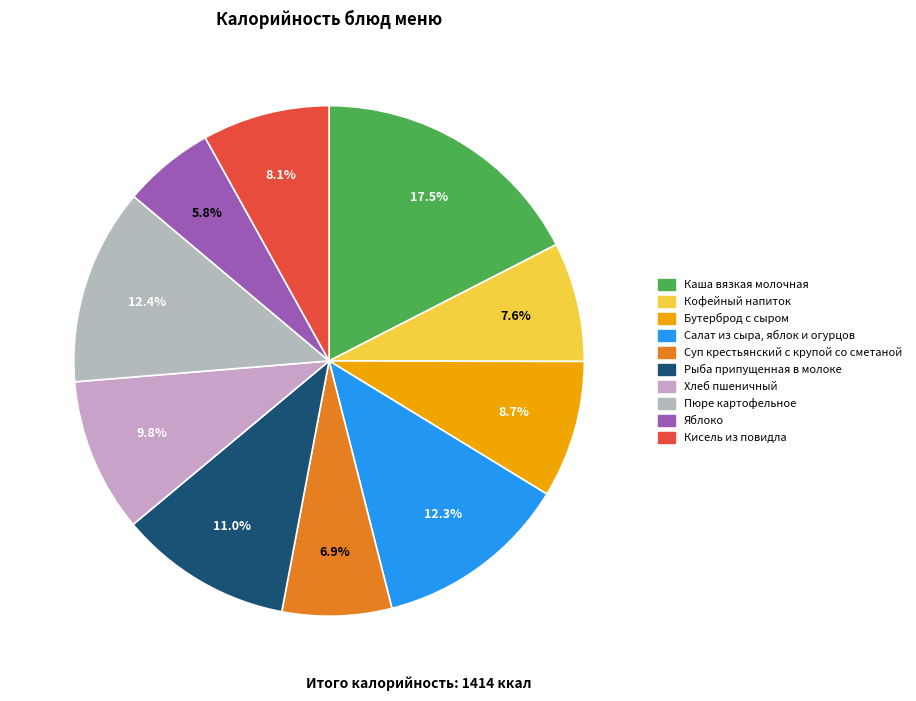

What portion of the pie excludes Кофейный напиток?

92.4%